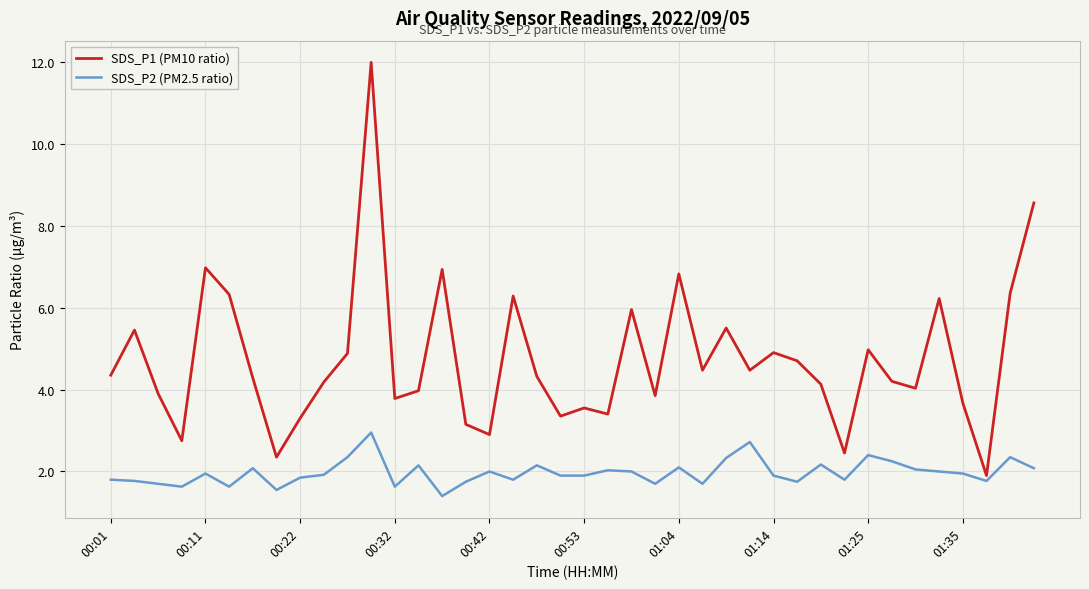

What is the lowest value of the SDS_P2 (PM2.5 ratio) series?

1.4